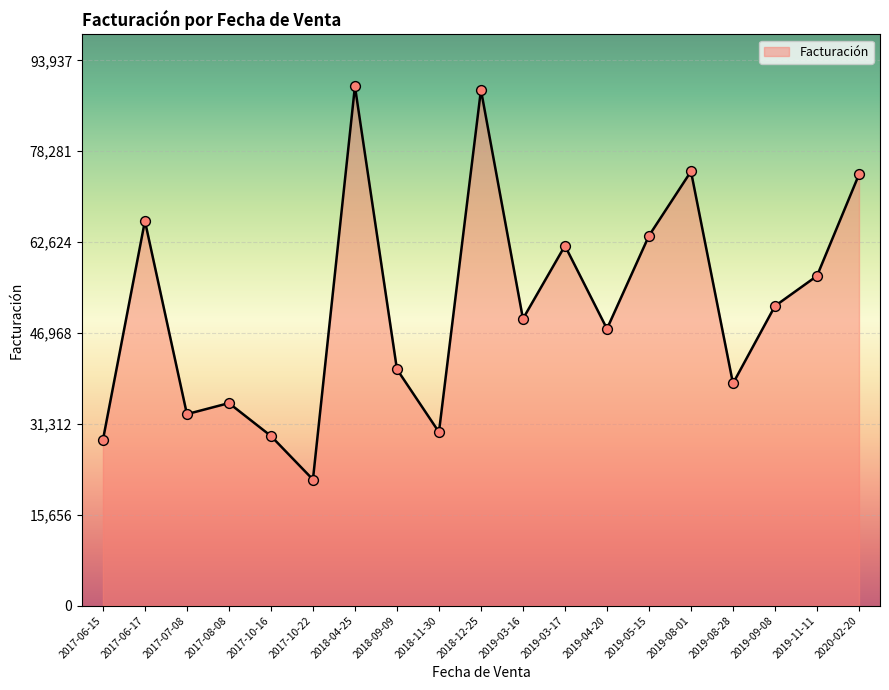

Which has a higher value, 2019-11-11 or 2018-12-25?

2018-12-25